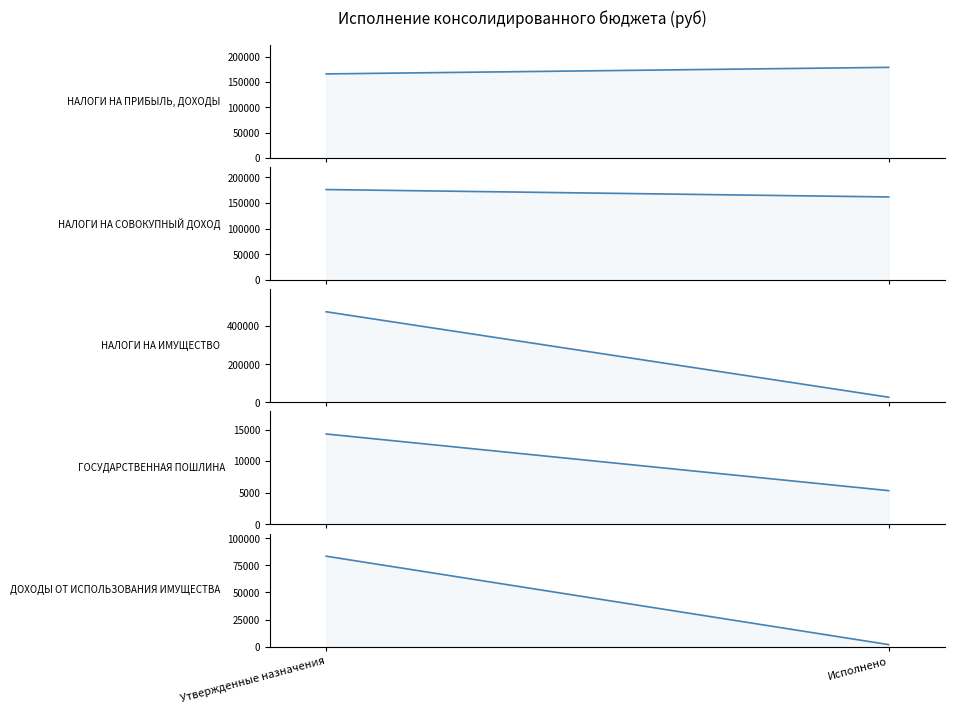

What position from the left is Исполнено?

2